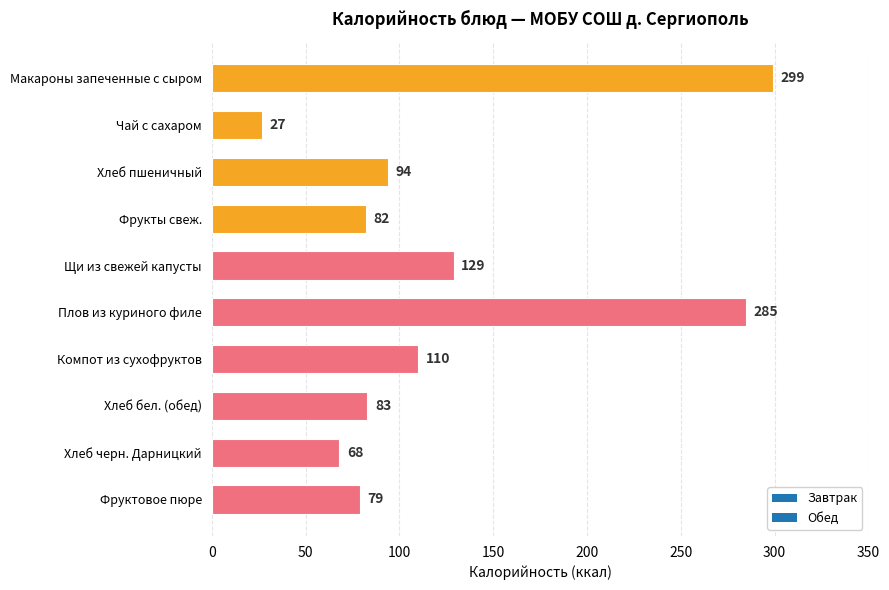

Reading top to bottom, what are all the values shown in this chart?

Макароны запеченные с сыром=299	Чай с сахаром=27	Хлеб пшеничный=94	Фрукты свеж.=82	Щи из свежей капусты=129	Плов из куриного филе=285	Компот из сухофруктов=110	Хлеб бел. (обед)=83	Хлеб черн. Дарницкий=68	Фруктовое пюре=79